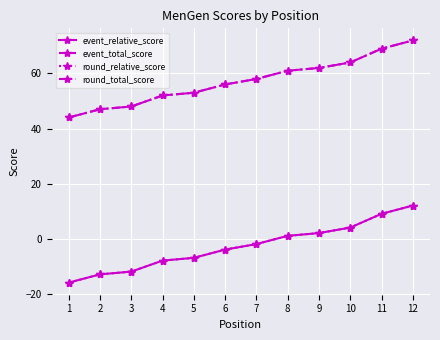

Between 1 and 7, which series saw the biggest shift?

event_relative_score